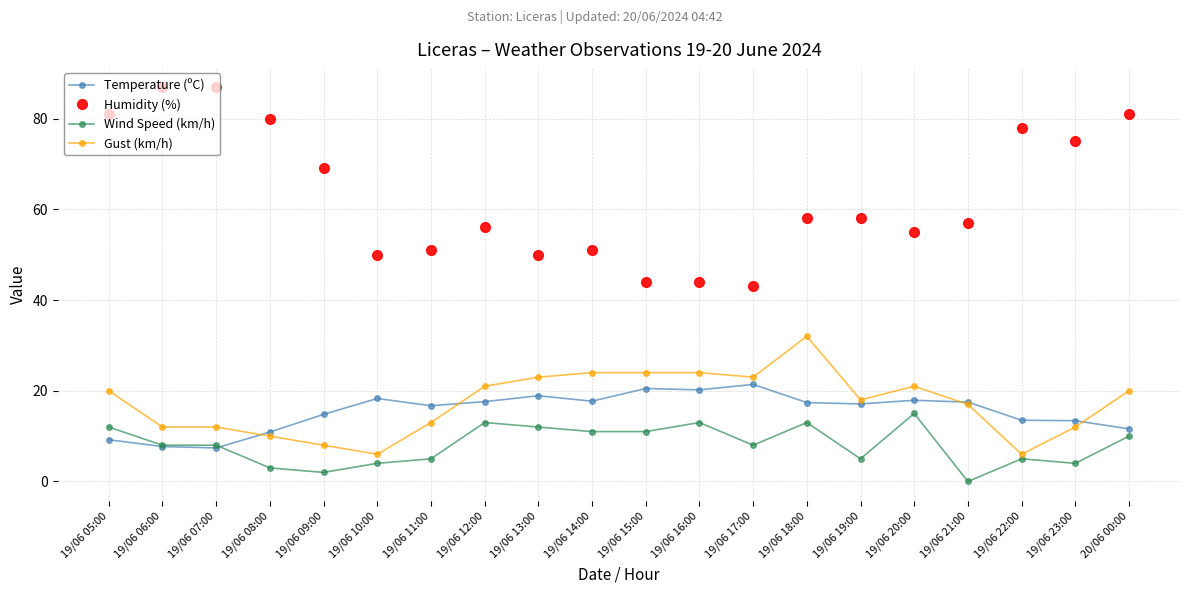

What is the greatest value displayed?

87.0